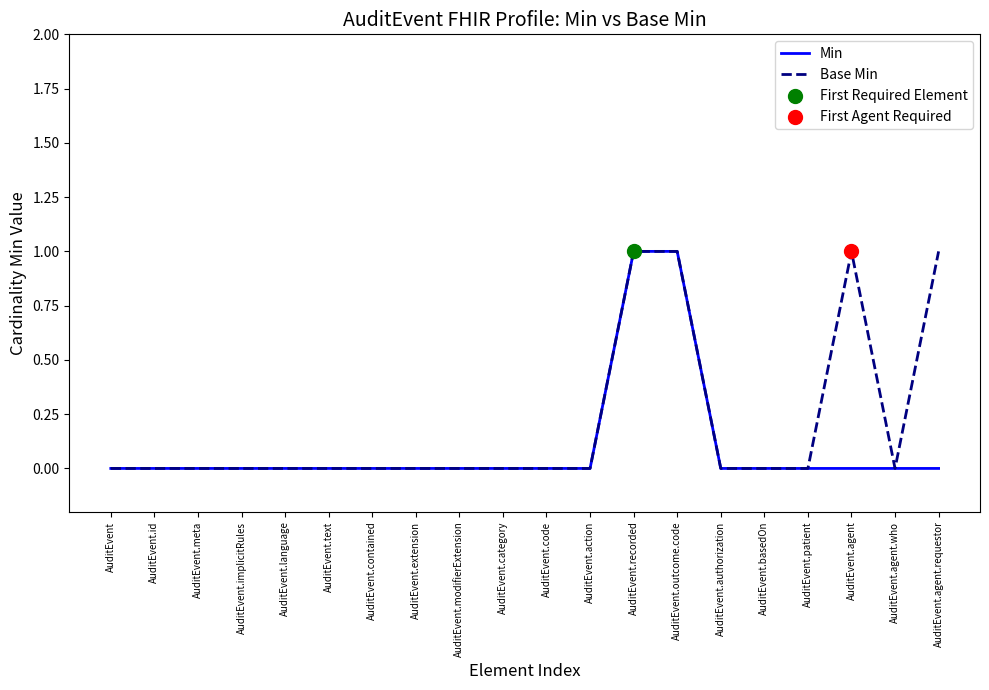

True or false: Base Min has a value of 0 at AuditEvent.patient.

True